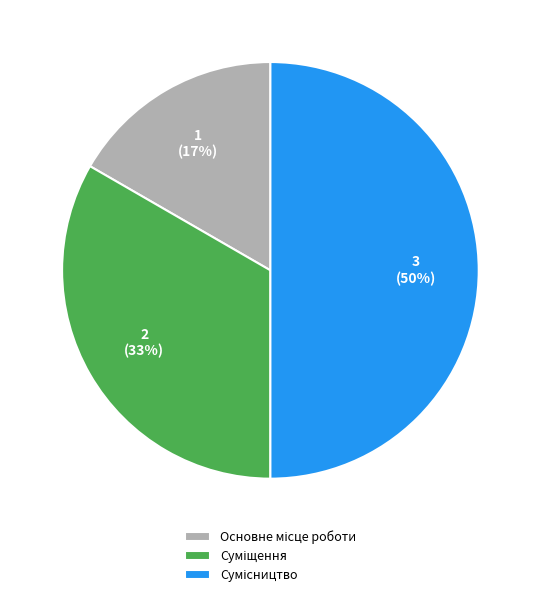

To the nearest percent, what is the average slice percentage?

33%